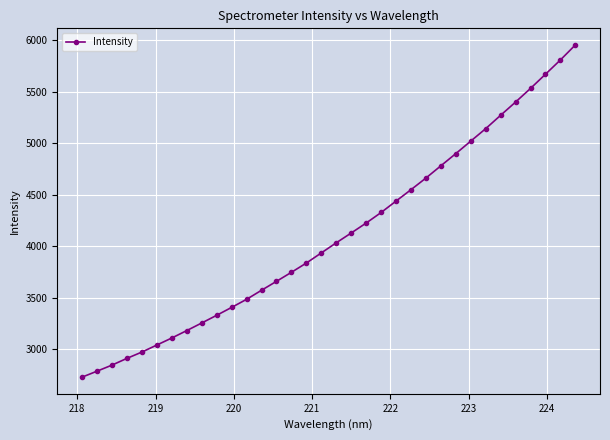

Reading left to right, transcribe all the data shown in this chart.

2730.1	2788.1	2846.9	2912.5	2973.8	3042.0	3110.2	3182.3	3256.0	3330.6	3407.3	3485.8	3573.8	3660.6	3748.2	3838.2	3936.5	4034.6	4129.8	4226.4	4328.8	4439.8	4550.3	4663.3	4782.3	4900.6	5021.9	5142.8	5272.6	5400.9	5533.2	5670.9	5809.2	5955.0